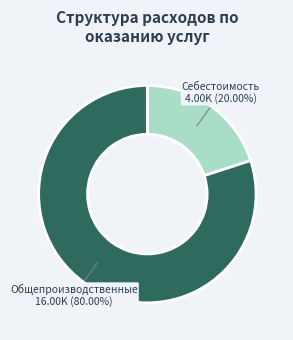

Is there a majority slice in this chart?

Yes